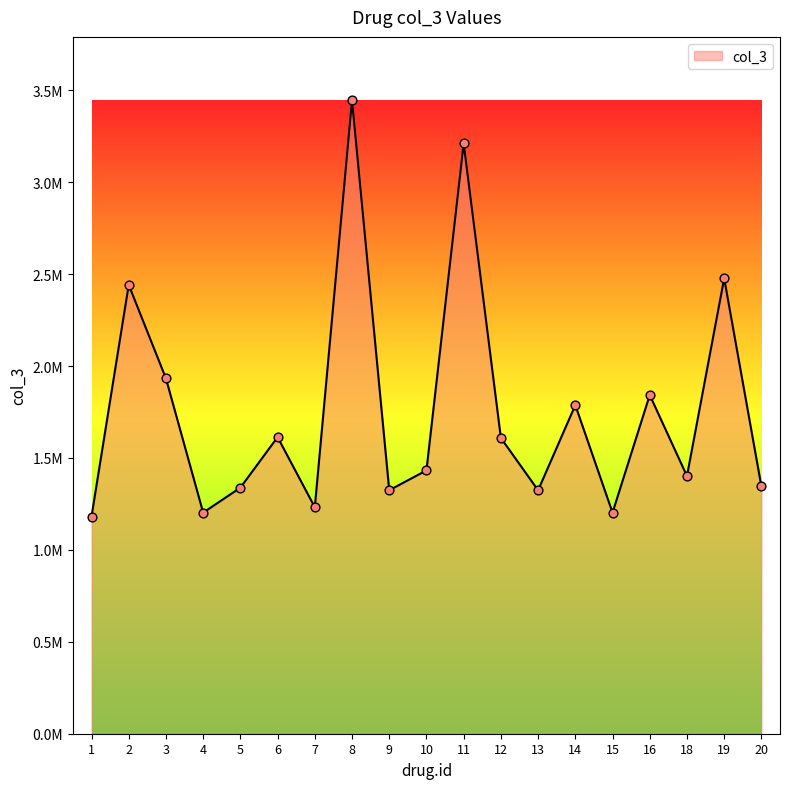

What is the change in value from 2 to 15?

-1239102